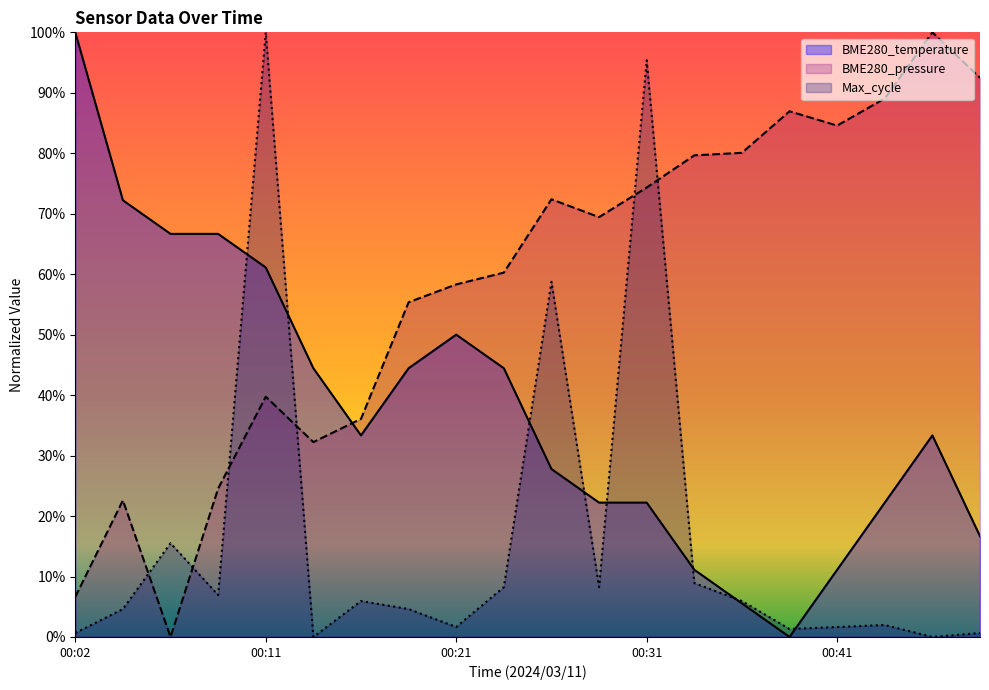

Where does the BME280_pressure series first go above 69?

00:26